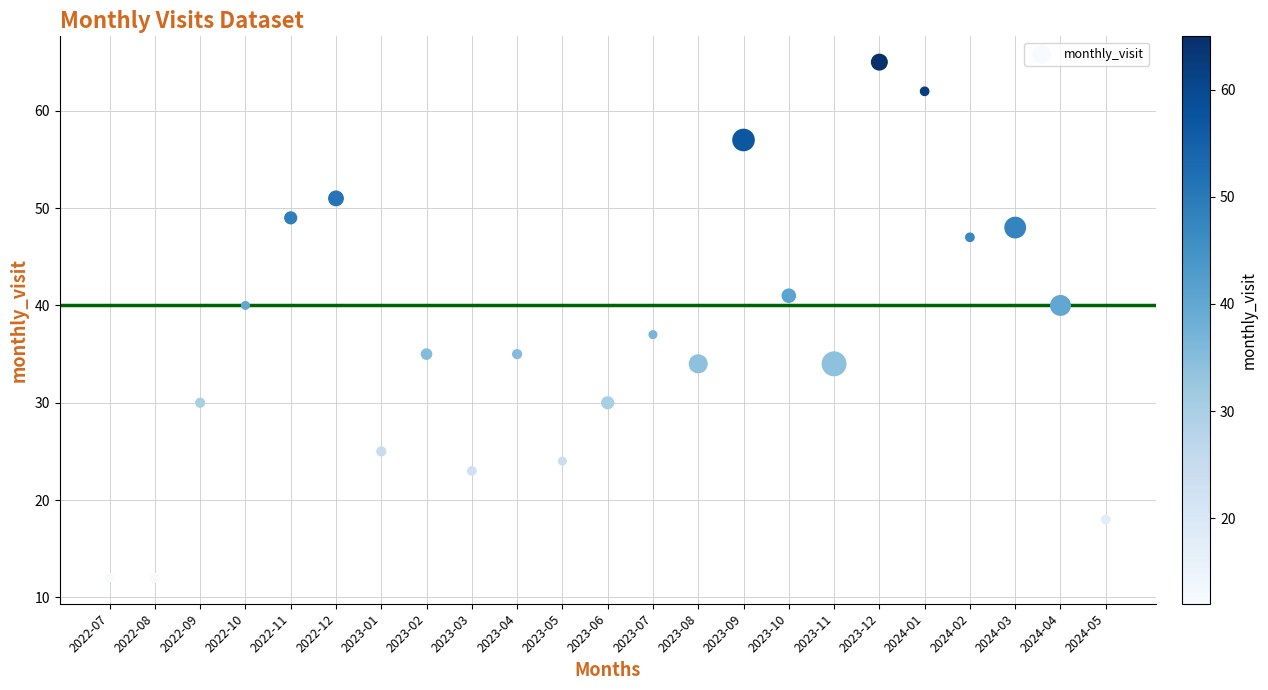

What is the range of Y values (max minus min)?

53